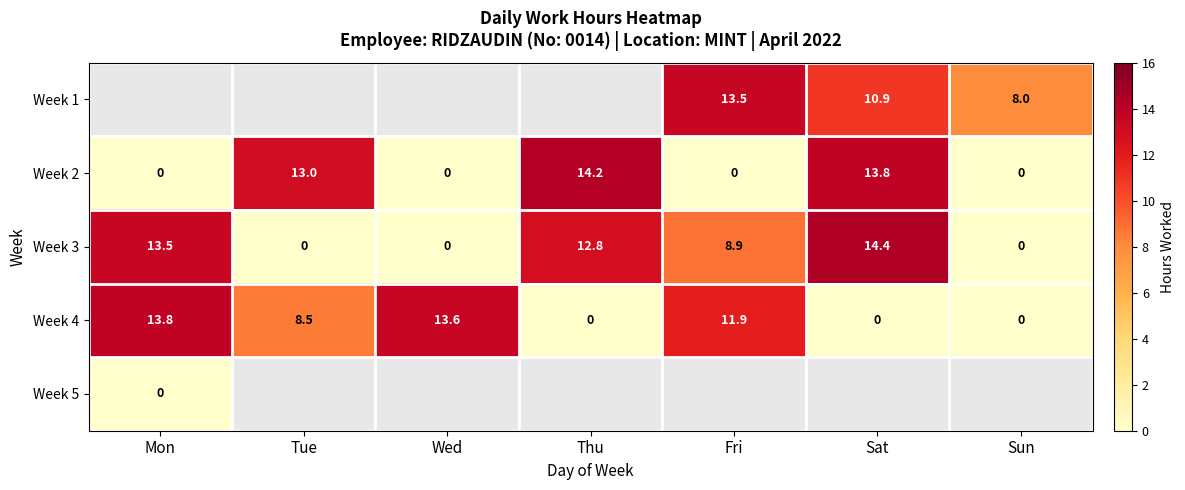

What is the difference between the maximum and second lowest values in the Week 3 series?

14.4